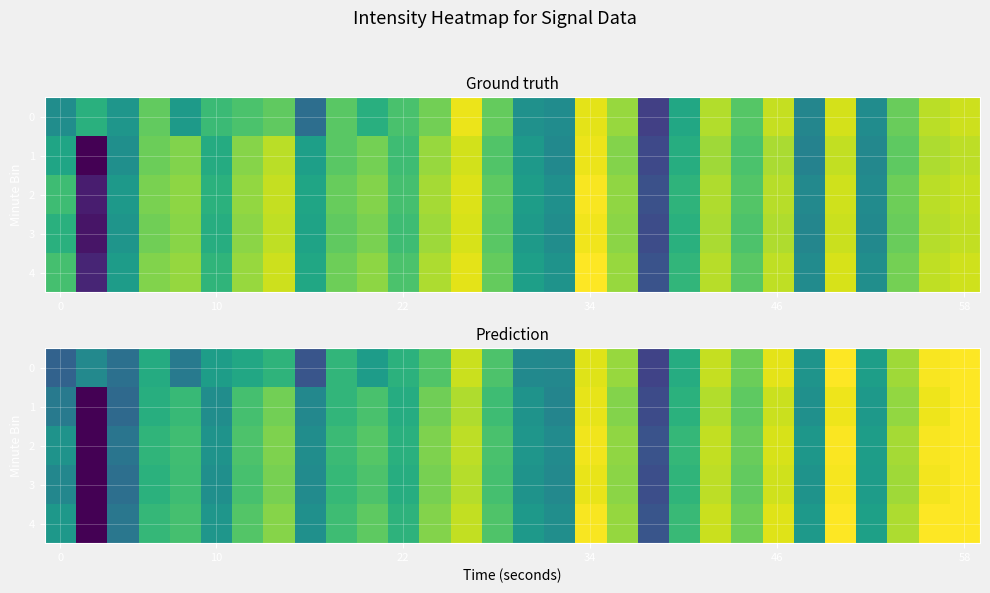

Which has a higher value, 14 or 25?

25